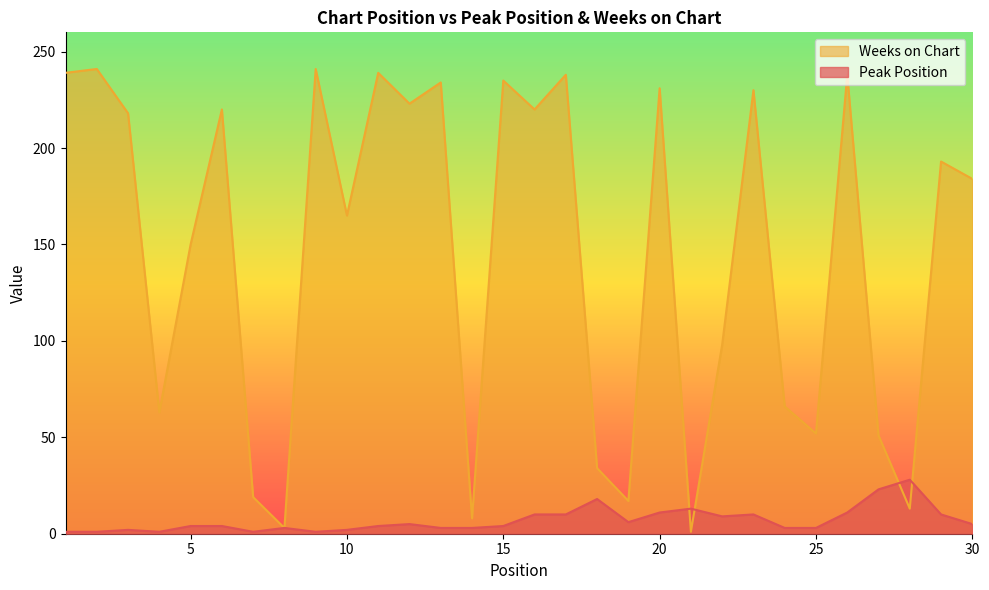

What is the sum of the Peak Position values at 6 and 27?

27